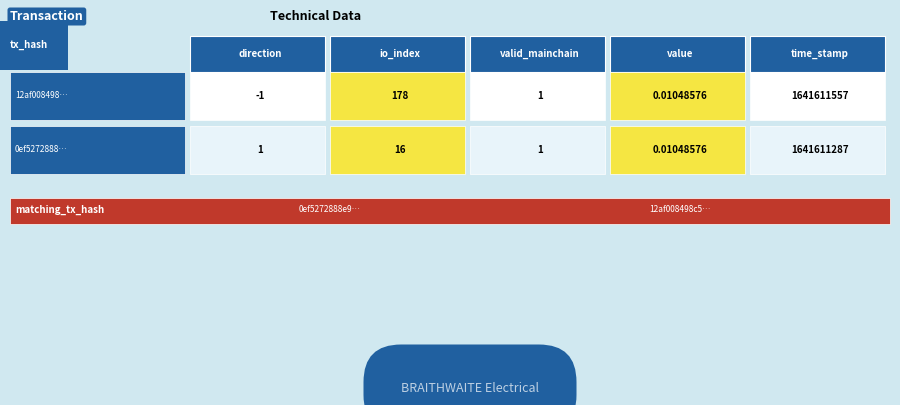

Where does the 12af008498c51f5da40183c1522e69720cc5853 series first go above 1?

io_index